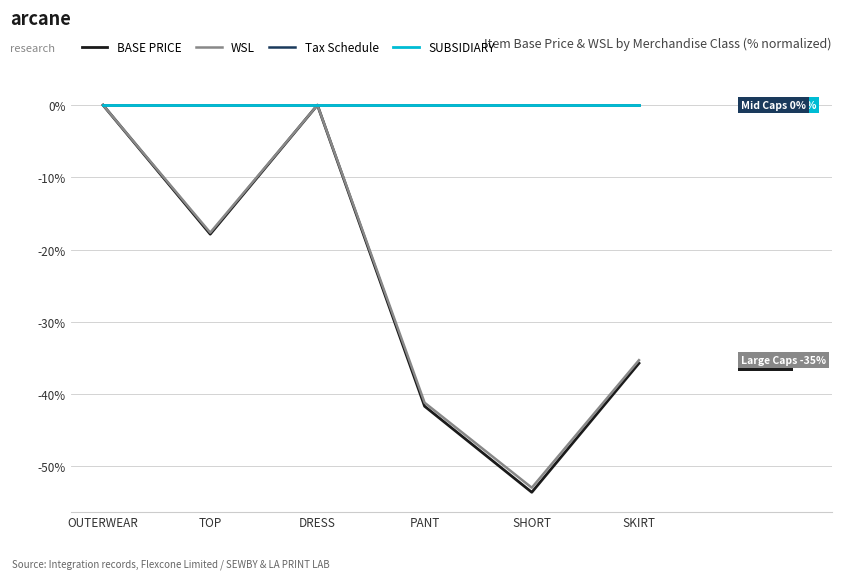

How many interior local peaks does the WSL series have?

1